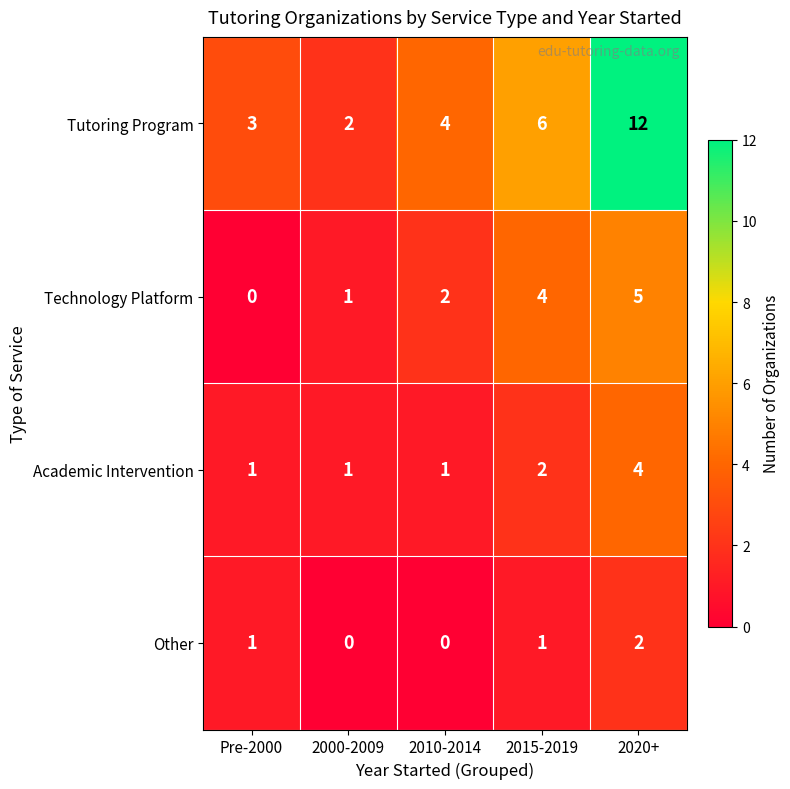

How many series are shown in this chart?

4